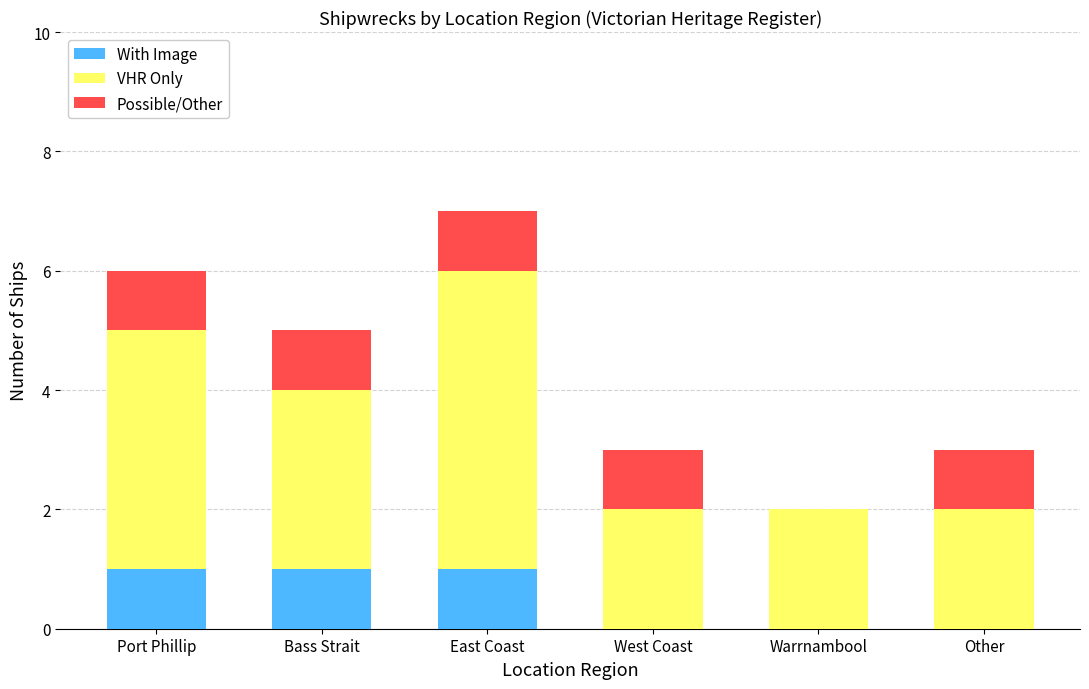

Count the number of categories in the chart.

6